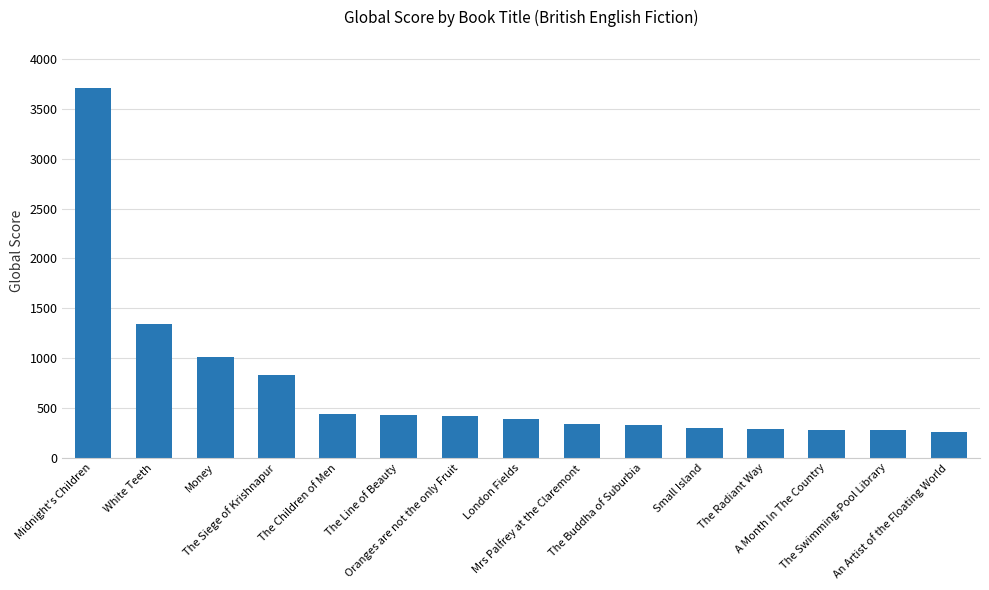

Which has a higher value, White Teeth or A Month In The Country?

White Teeth